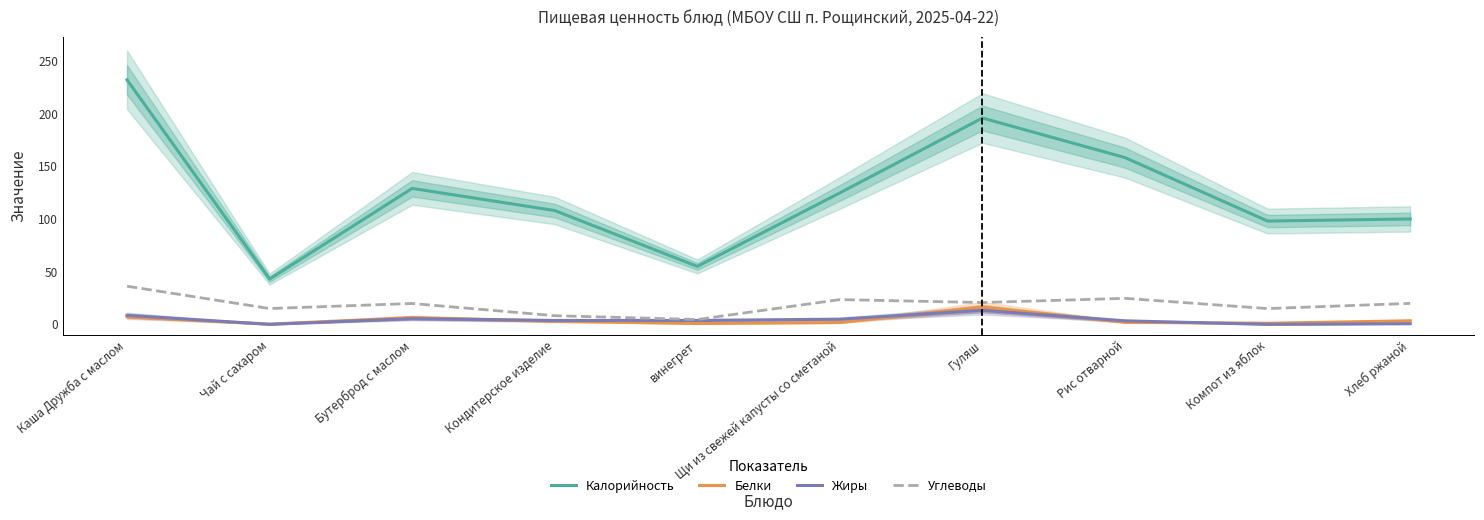

True or false: Белки has a value of 1.0 at Компот из яблок.

True